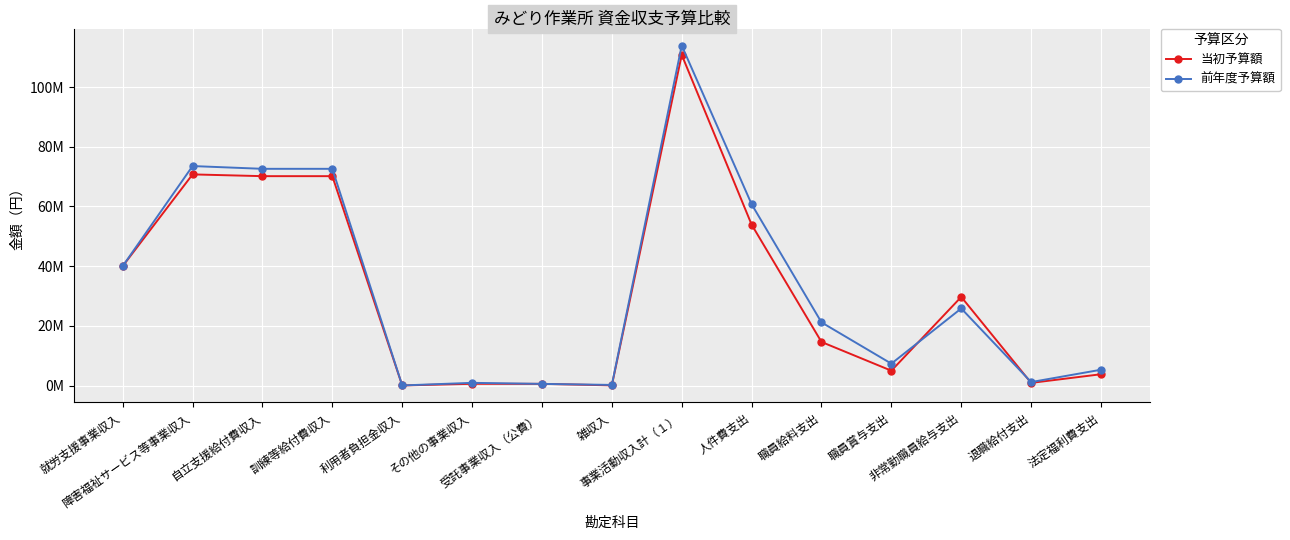

Which series changed the most between 職員賞与支出 and 退職給付支出?

前年度予算額